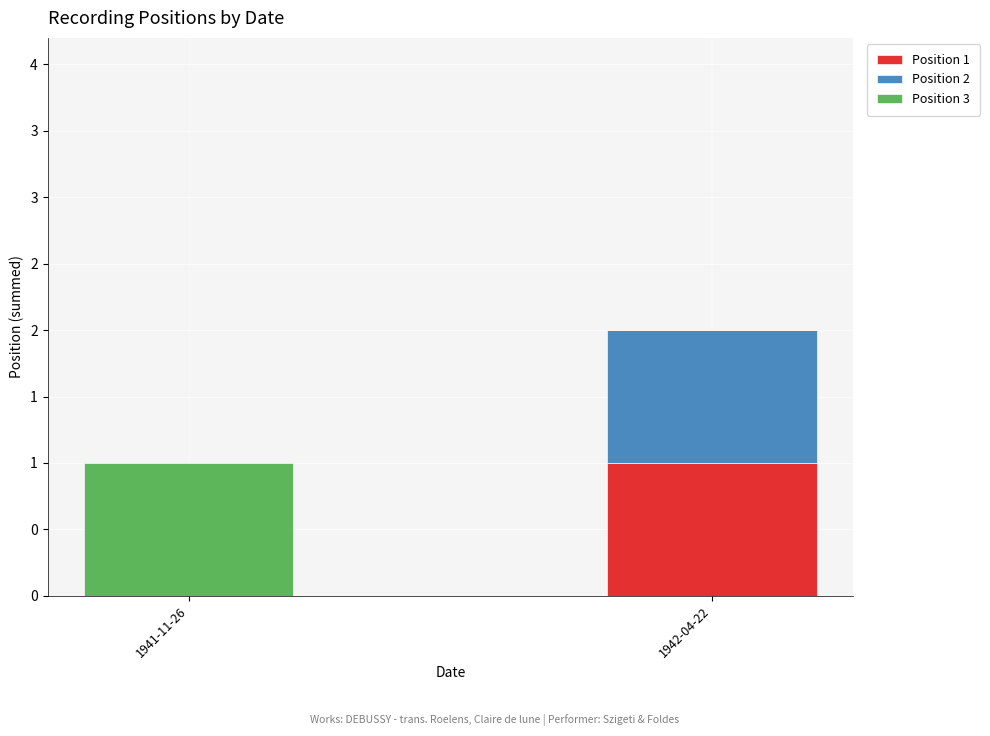

Are the bars grouped side by side (vs. stacked)?

No